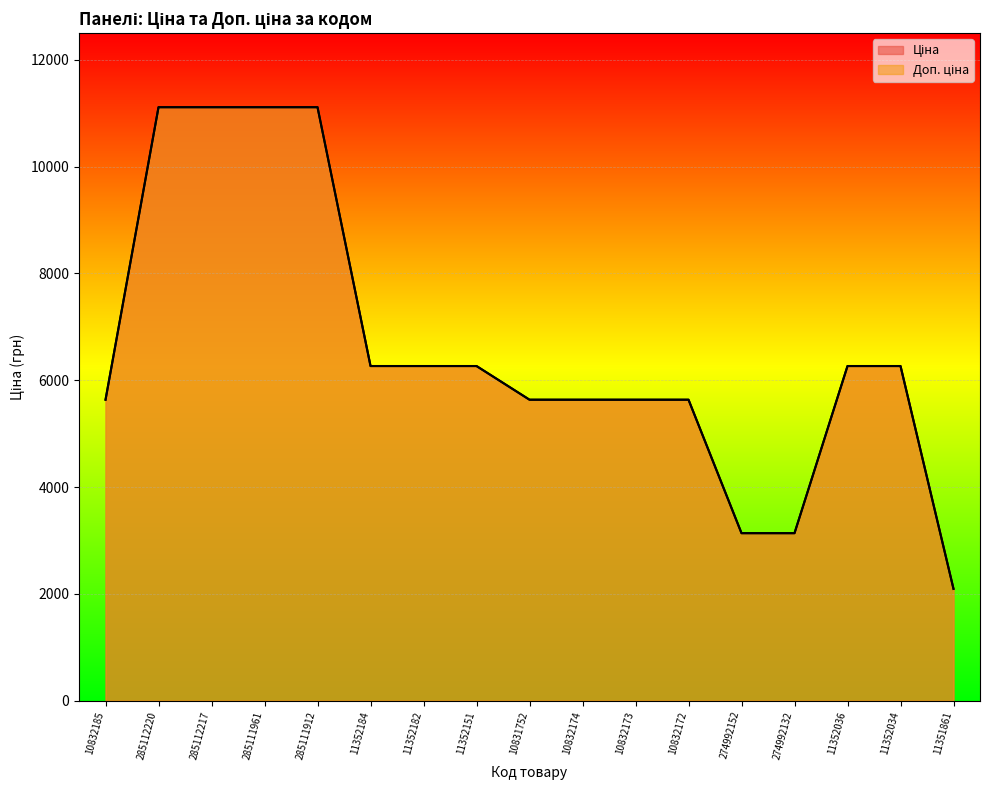

The Доп. ціна series shows 6266.7 at 11352151. True or false?

True